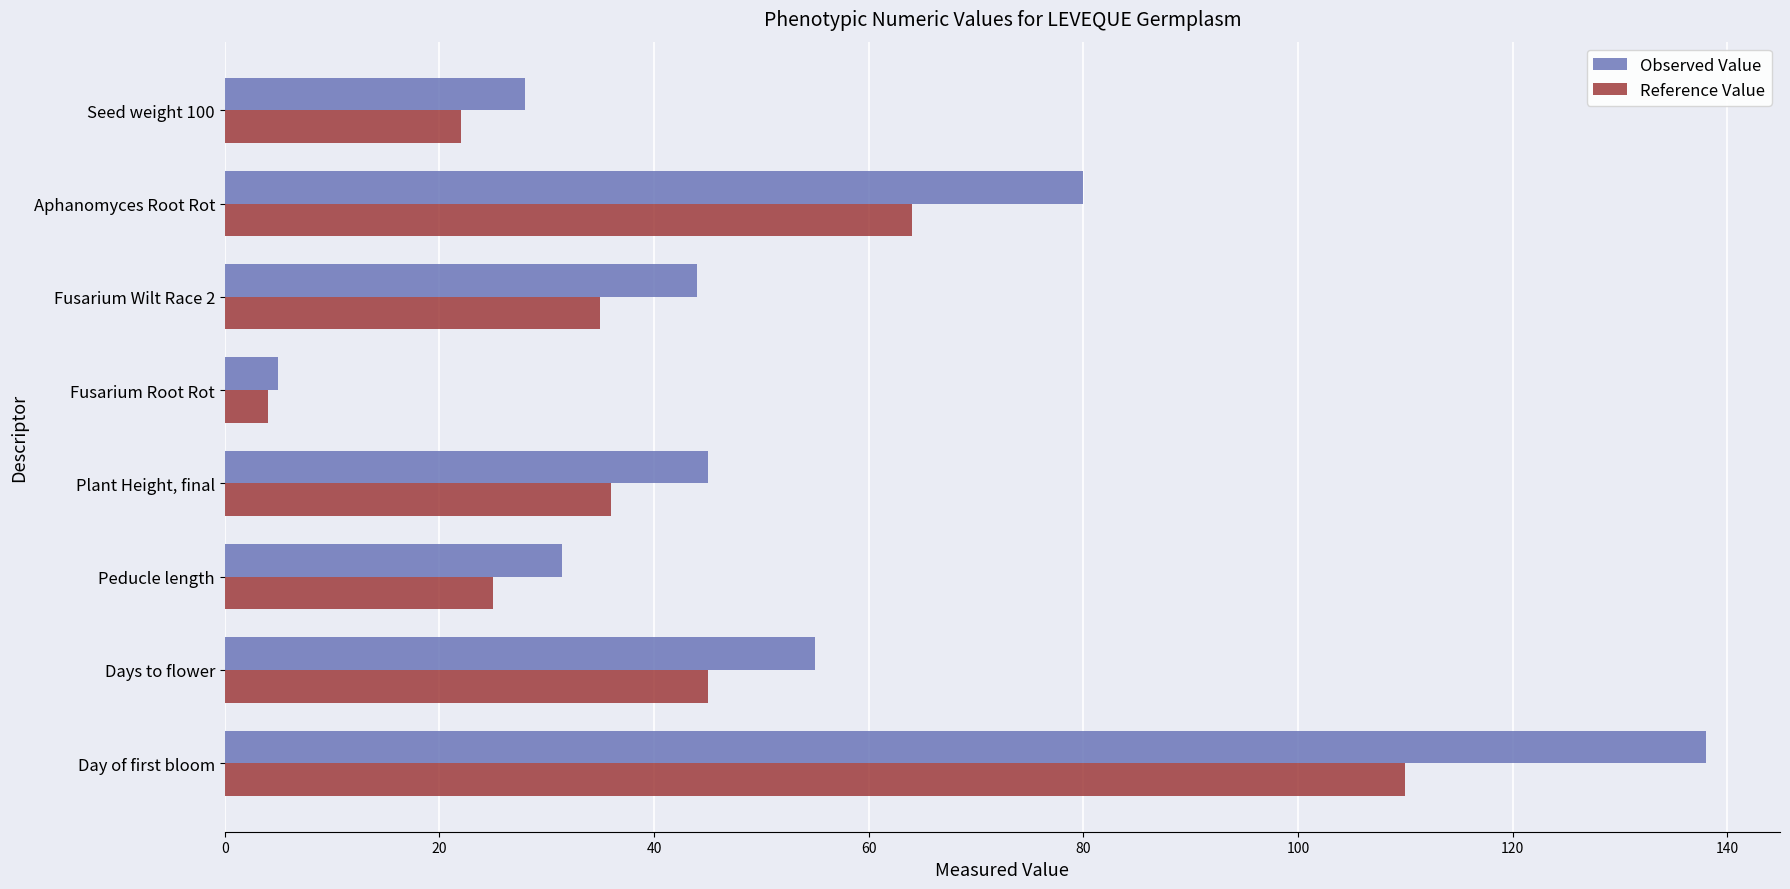

What is the total value across all series at Aphanomyces Root Rot?

144.0